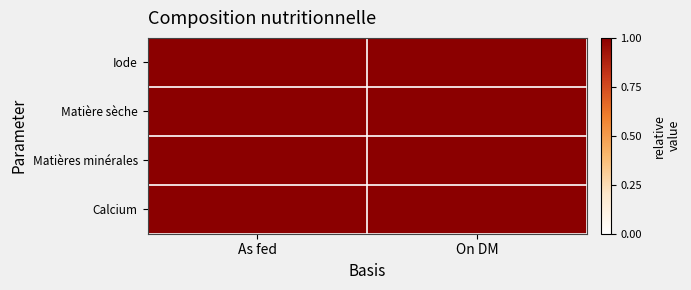

Reading left to right, list all the values displayed in this chart.

Iode: As fed=1.0	On DM=1.0
Matière sèche: As fed=1.0	On DM=1.0
Matières minérales: As fed=1.0	On DM=1.0
Calcium: As fed=1.0	On DM=1.0